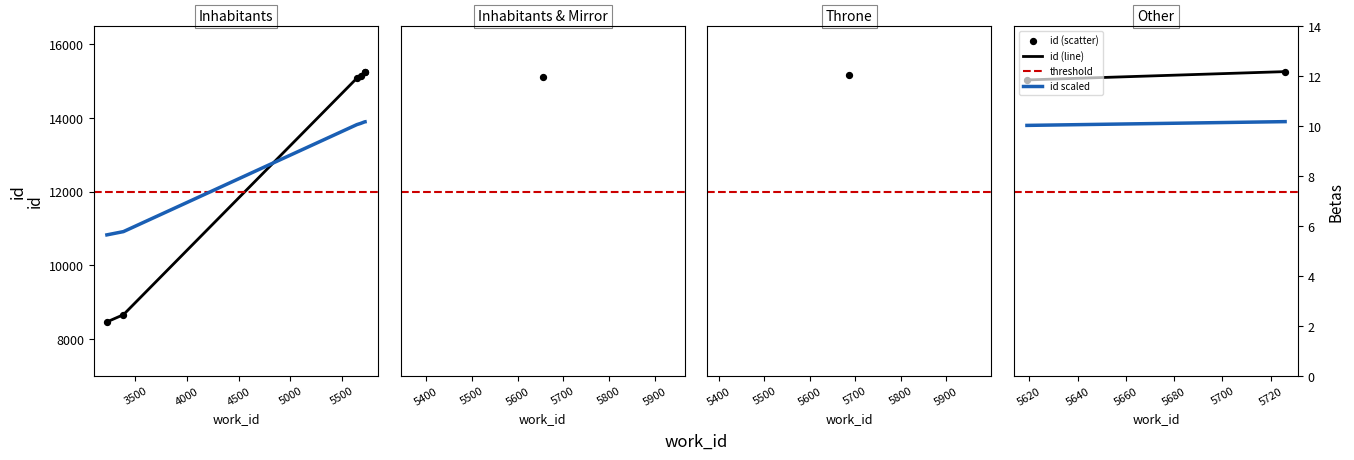

What is the total value across all series at 3500?

42534.2